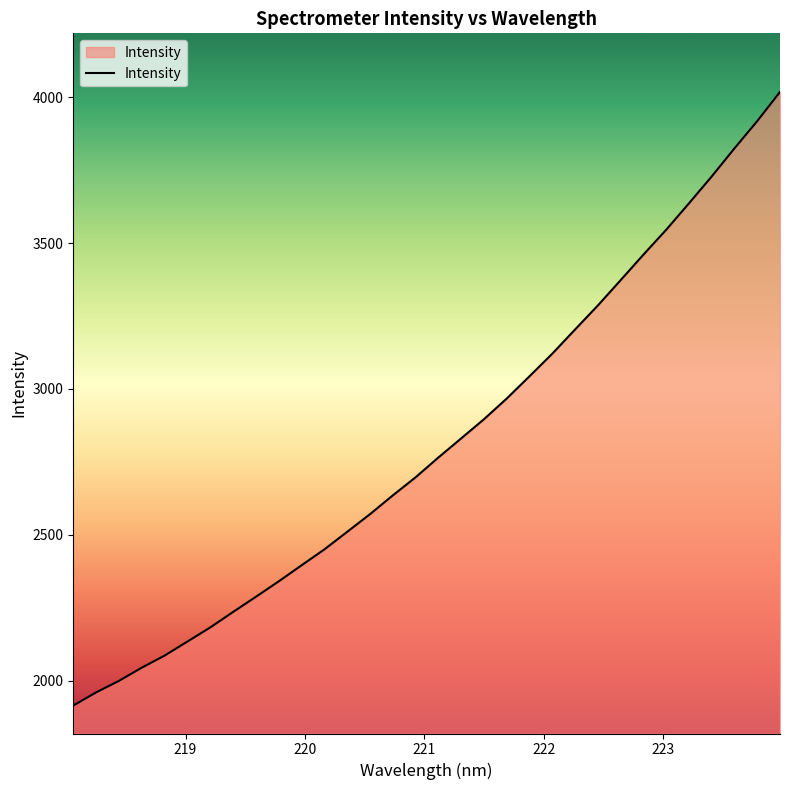

What is the greatest value displayed?

4017.6